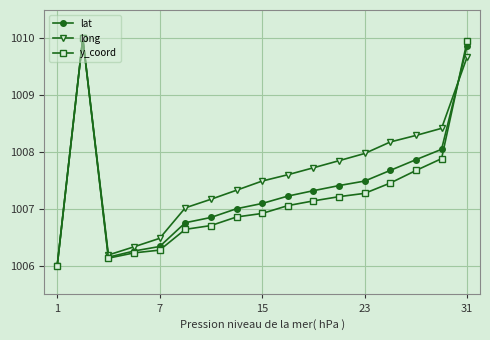

Which series has the largest total across all categories?

long